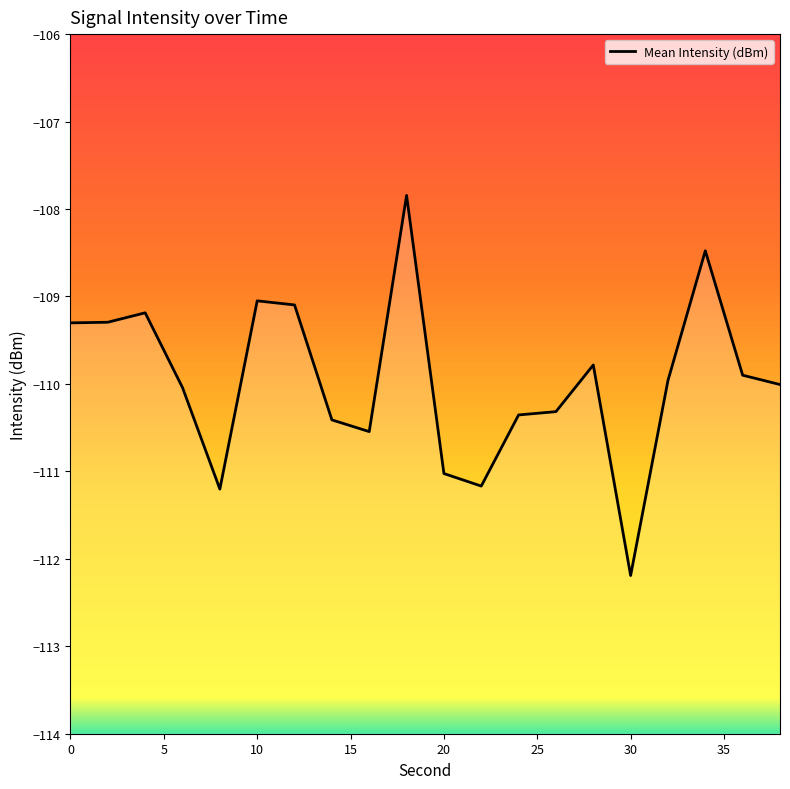

Reading left to right, extract all data points from this chart.

0=-109.3	2=-109.3	4=-109.2	6=-110.0	8=-111.2	10=-109.1	12=-109.1	14=-110.4	16=-110.5	18=-107.8	20=-111.0	22=-111.2	24=-110.4	26=-110.3	28=-109.8	30=-112.2	32=-110.0	34=-108.5	36=-109.9	38=-110.0